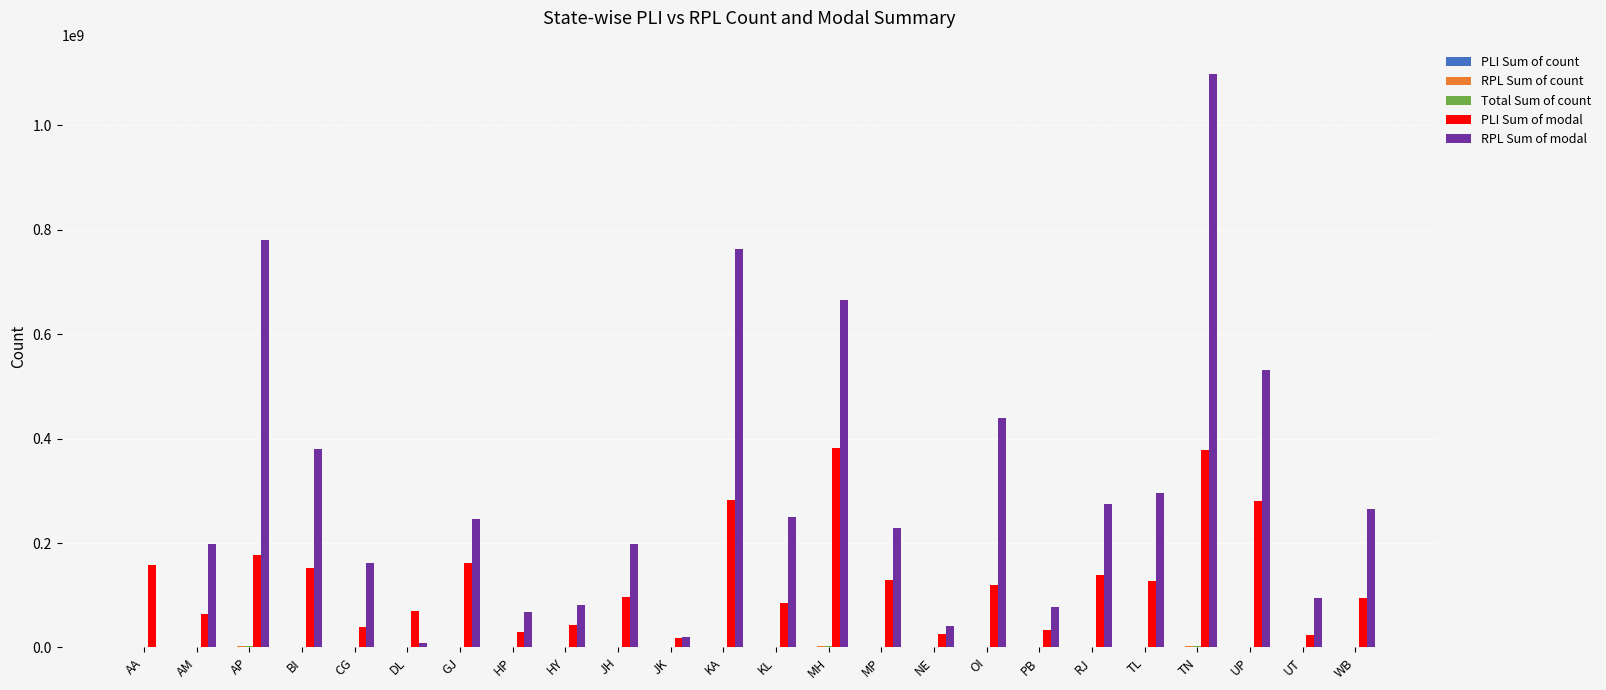

What is the spread (max minus min) of values at HY?

81383113